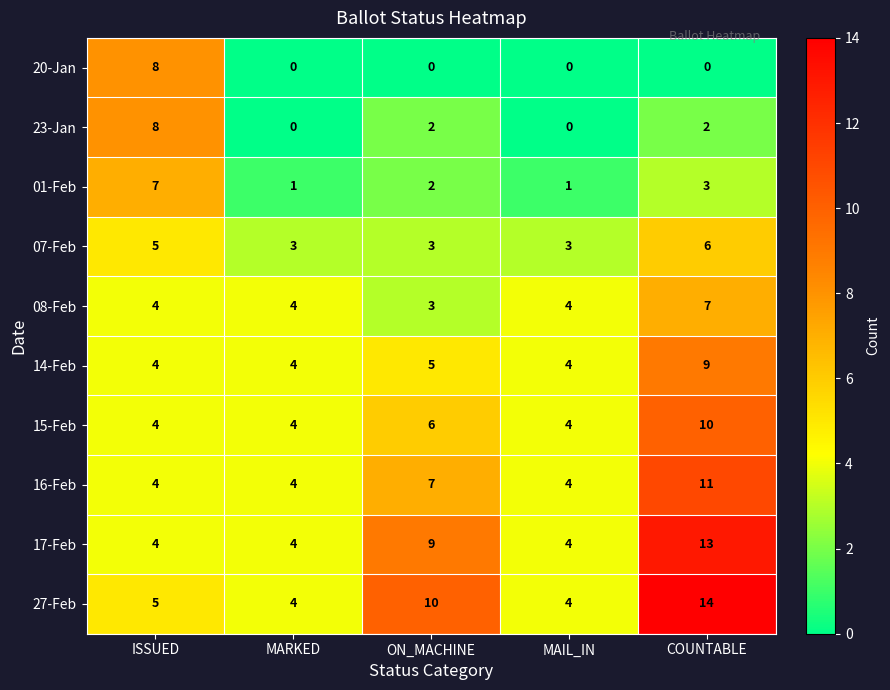

The value of 17-Feb at ISSUED is 4. True or false?

True